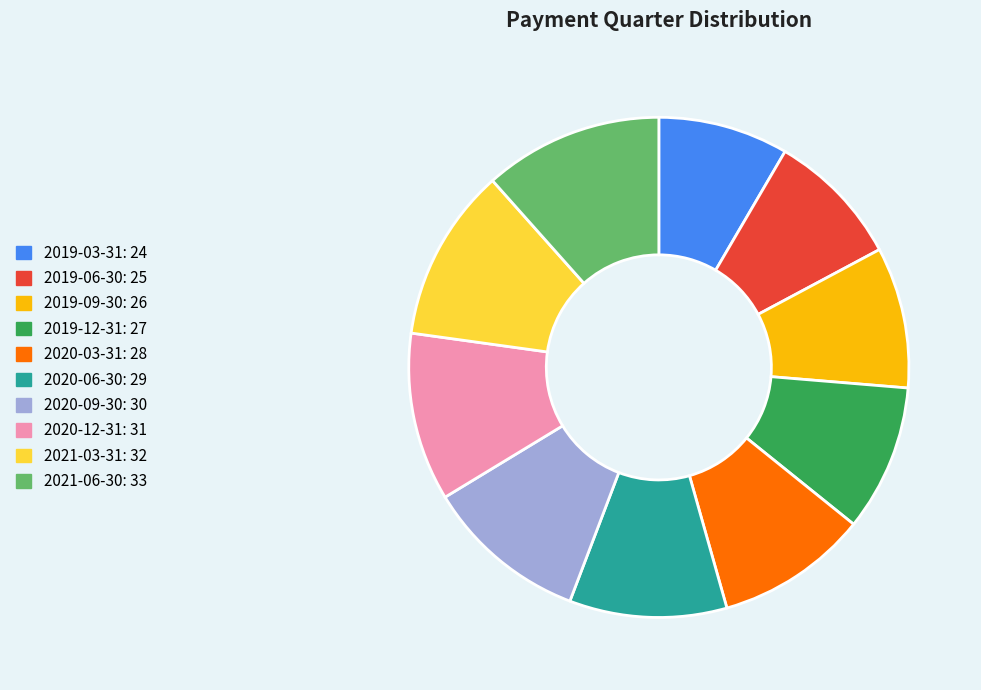

What is the ratio of the value at 2020-09-30 to the value at 2019-09-30?

1.2